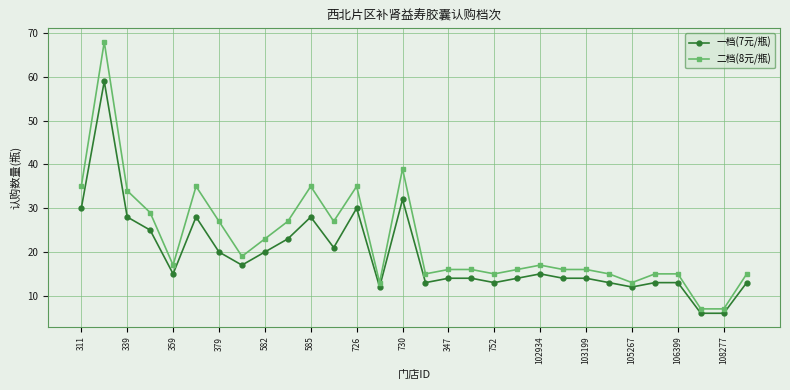

What is the maximum value for 二档(8元/瓶)?

68